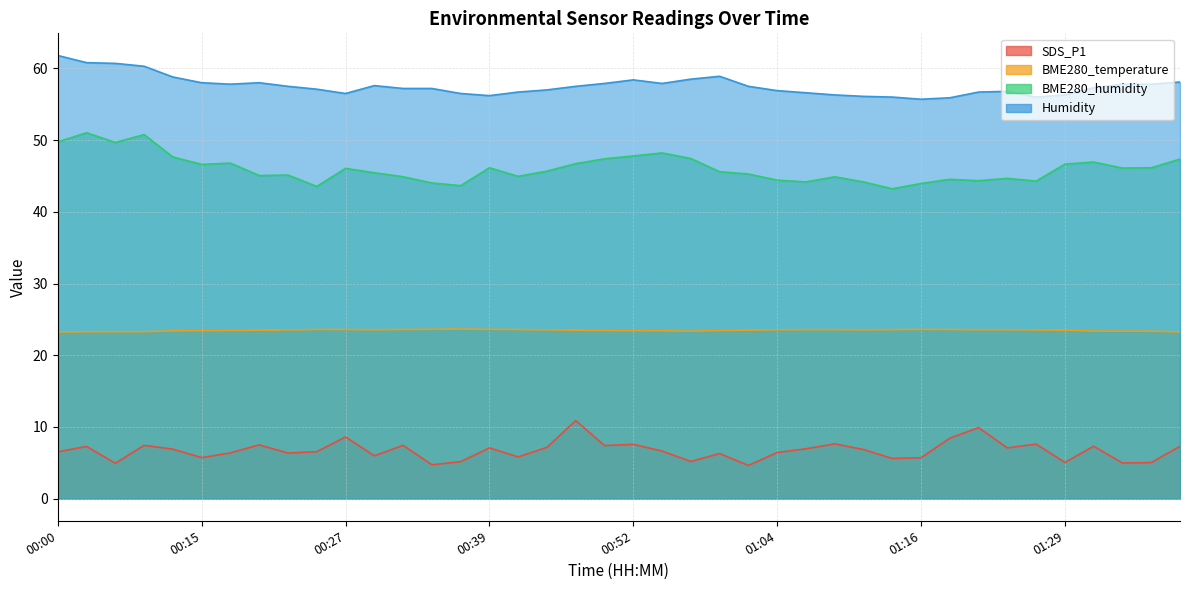

True or false: Humidity and BME280_humidity intersect in this chart.

False